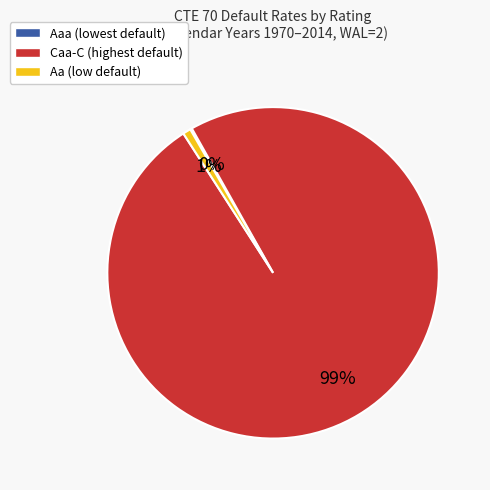

To the nearest percent, what is the average slice percentage?

33%